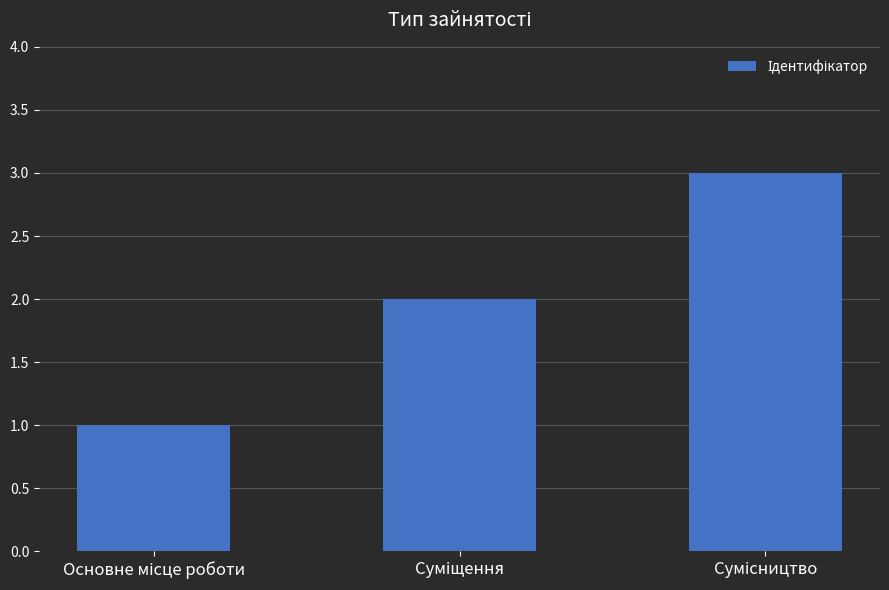

How many data points are less than 2?

1